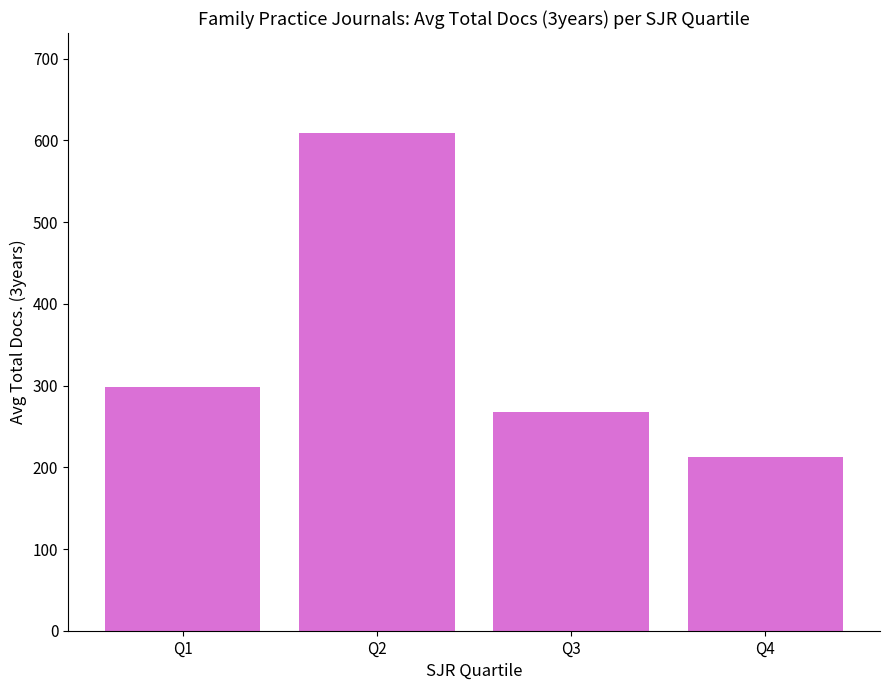

The chart shows a value of 987.4 at Q2. True or false?

False